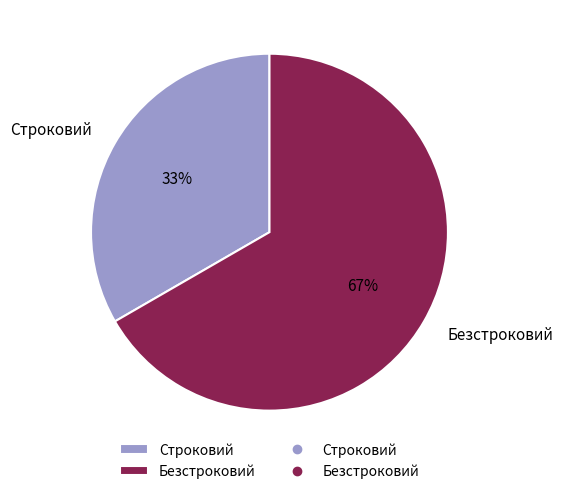

How many slices are in this pie chart?

2